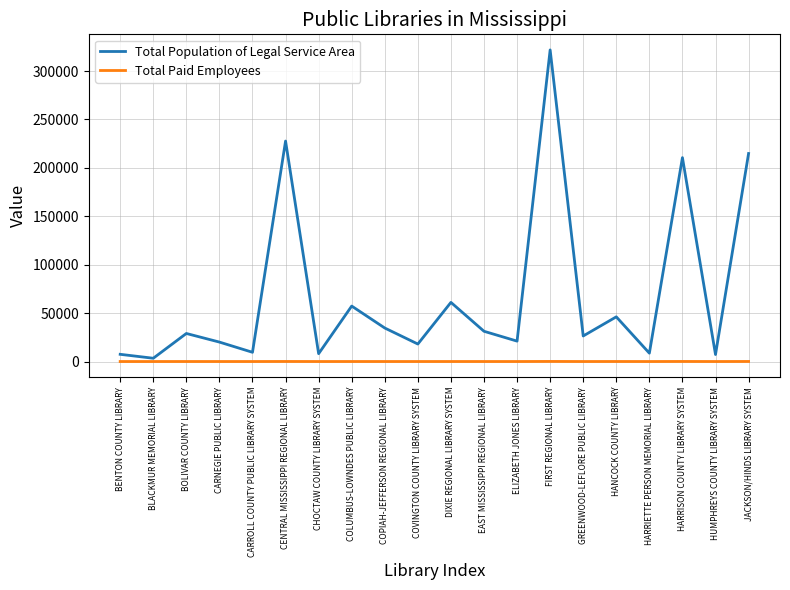

What is the minimum value for Total Population of Legal Service Area?

3380.0